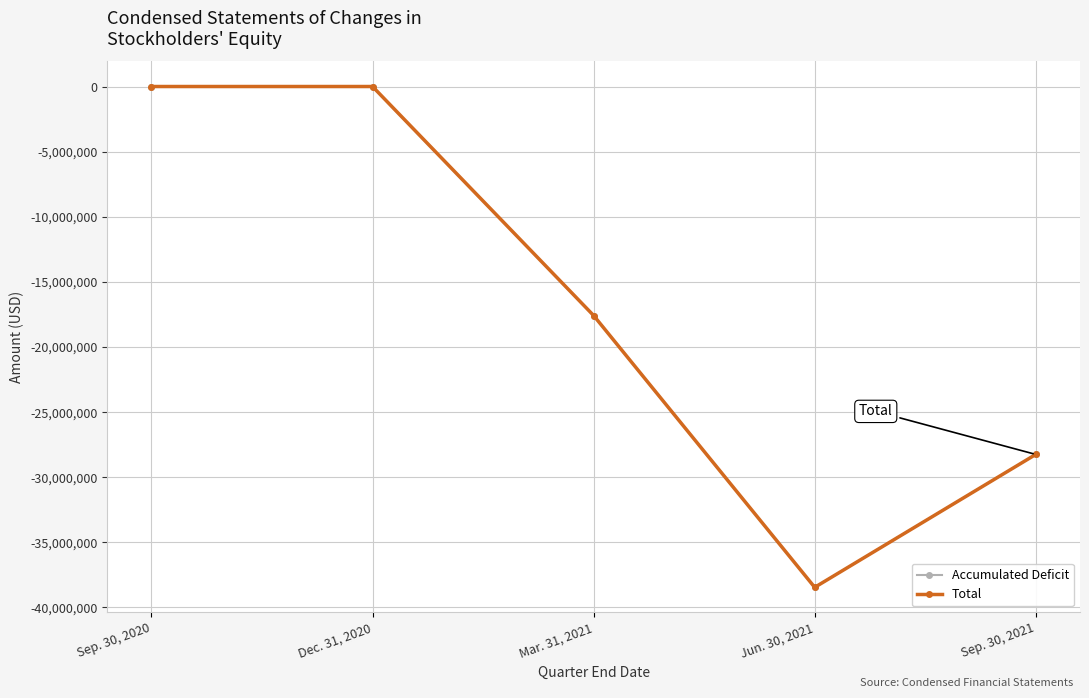

How many data points in Accumulated Deficit are less than -17573343?

2